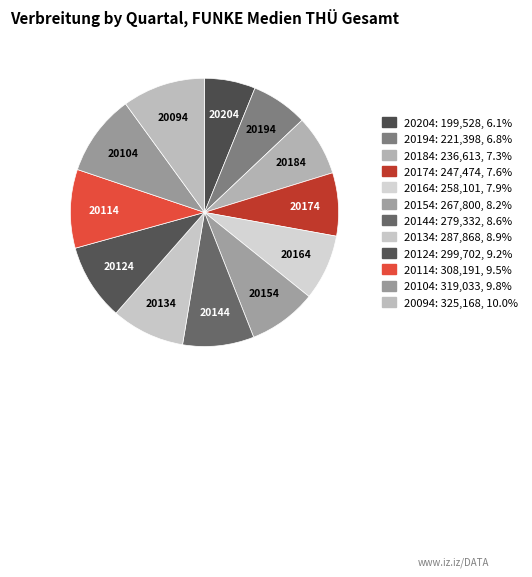

What is the smallest slice in the pie chart?

20204